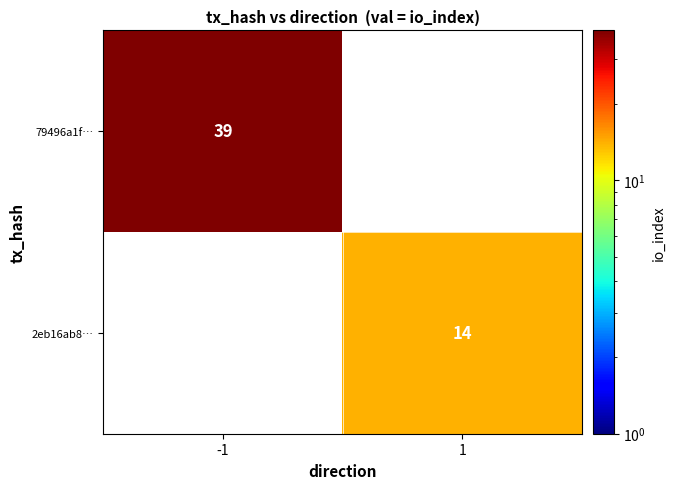

True or false: 2eb16ab8… has a value of 14 at 1.

True